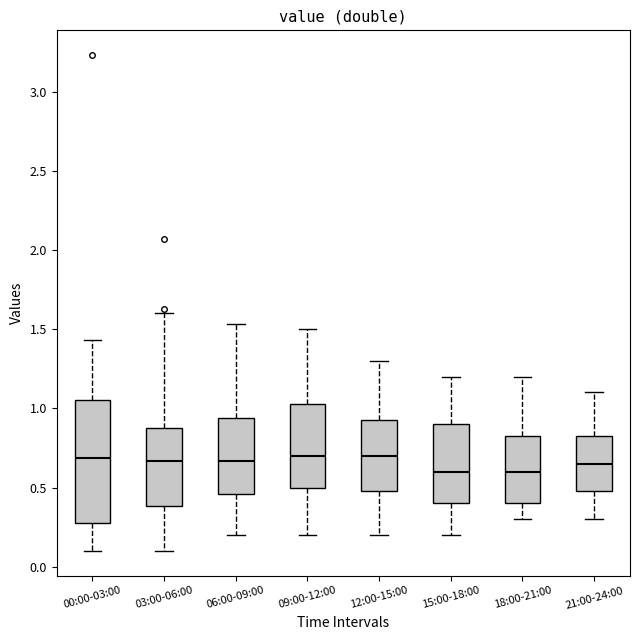

Where is the lower edge of the box for 18:00-21:00 on the y-axis? The values are not printed on the chart, so give them approximately, as read against the axis.

0.40